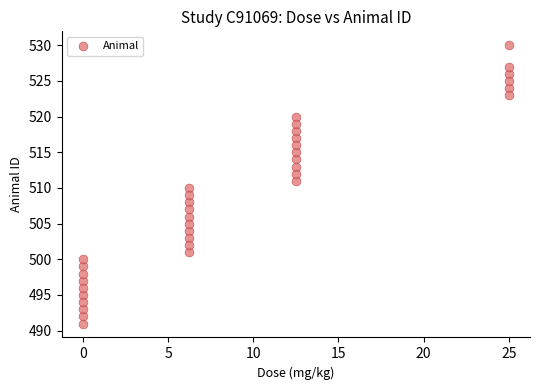

What is the range of Y values (max minus min)?

39